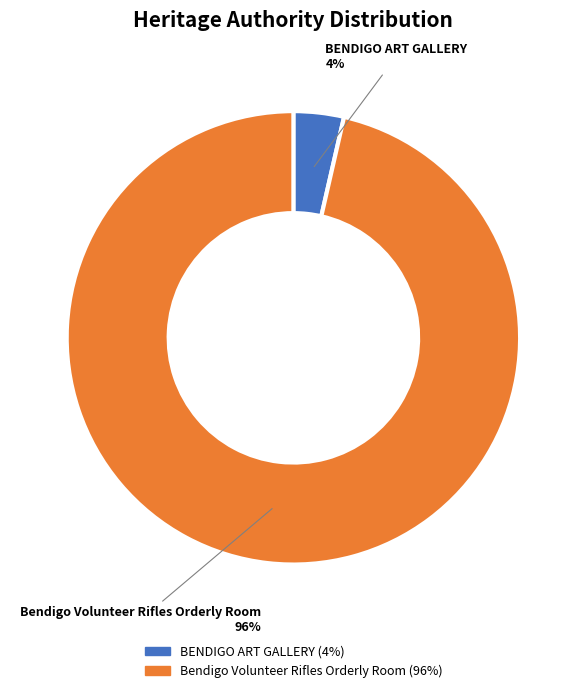

The Bendigo Volunteer Rifles Orderly Room slice represents 96% of the pie. True or false?

True